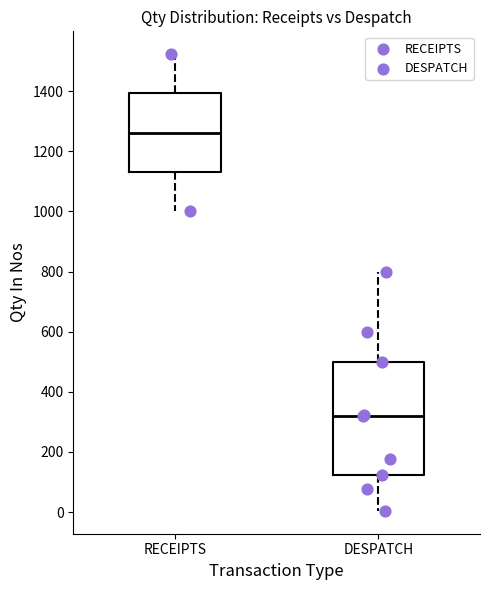

Comparing the boxes themselves (not the whiskers), which one is the tallest?

DESPATCH